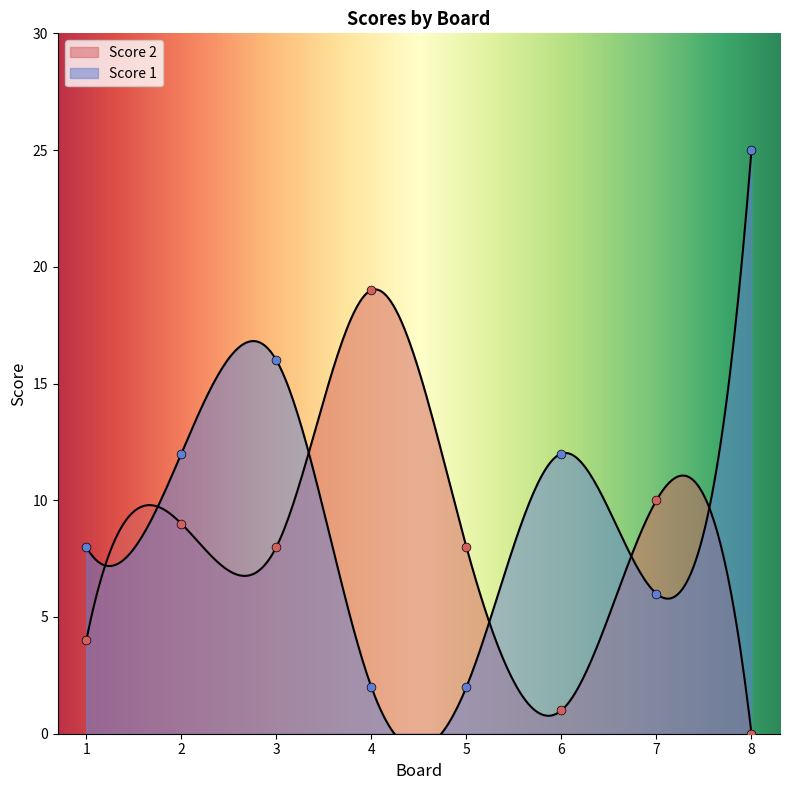

At which category is the sum across all series the highest?

8